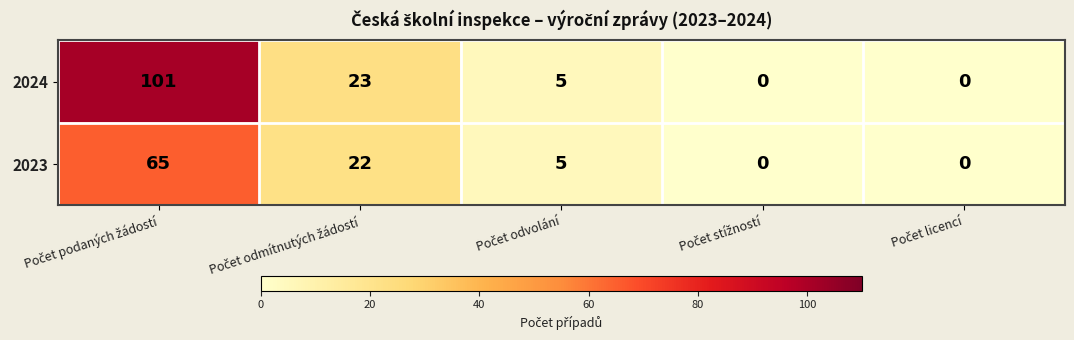

List the series in order of their peak value, lowest first.

2023, 2024